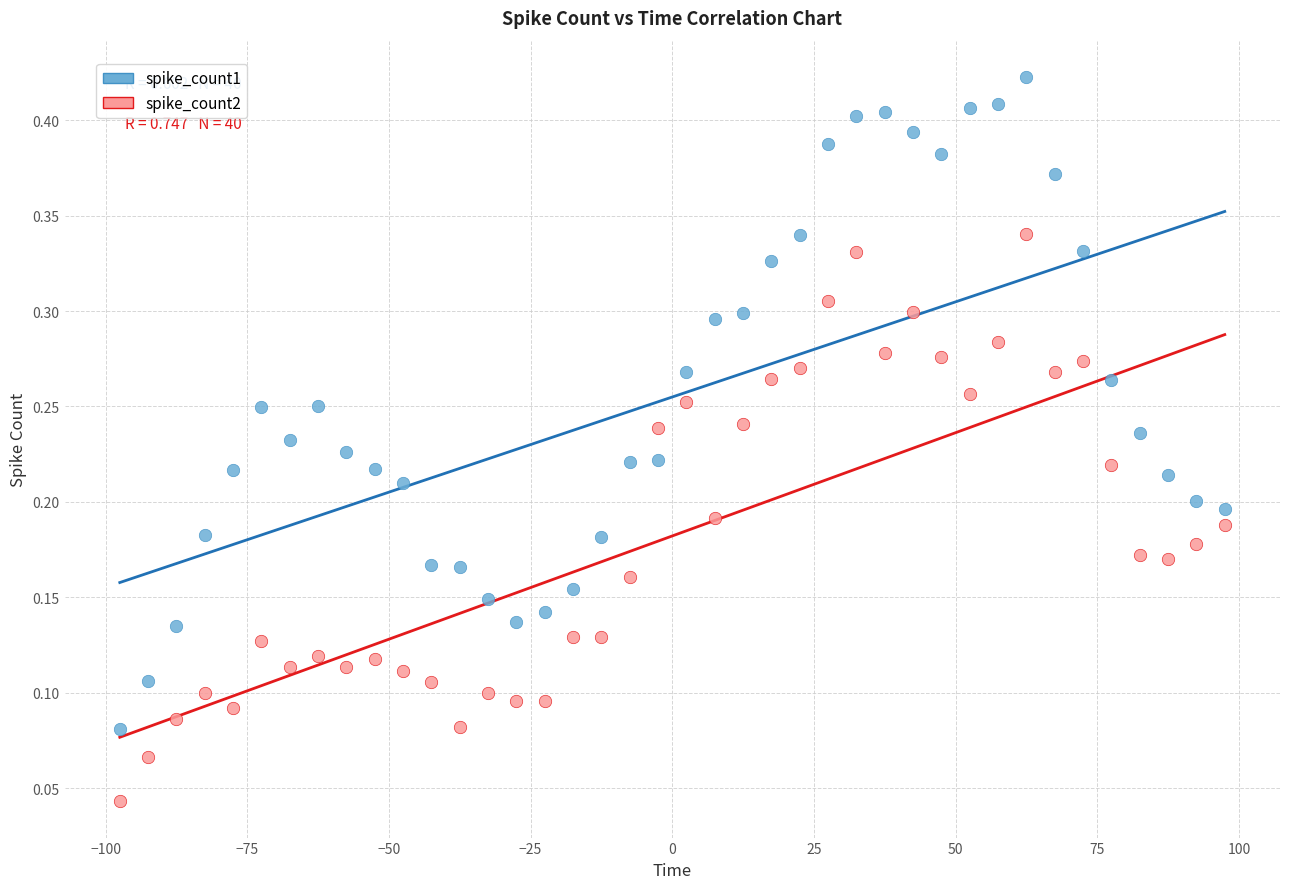

Across all data points, what is the range of X values (max minus min)?

195.0